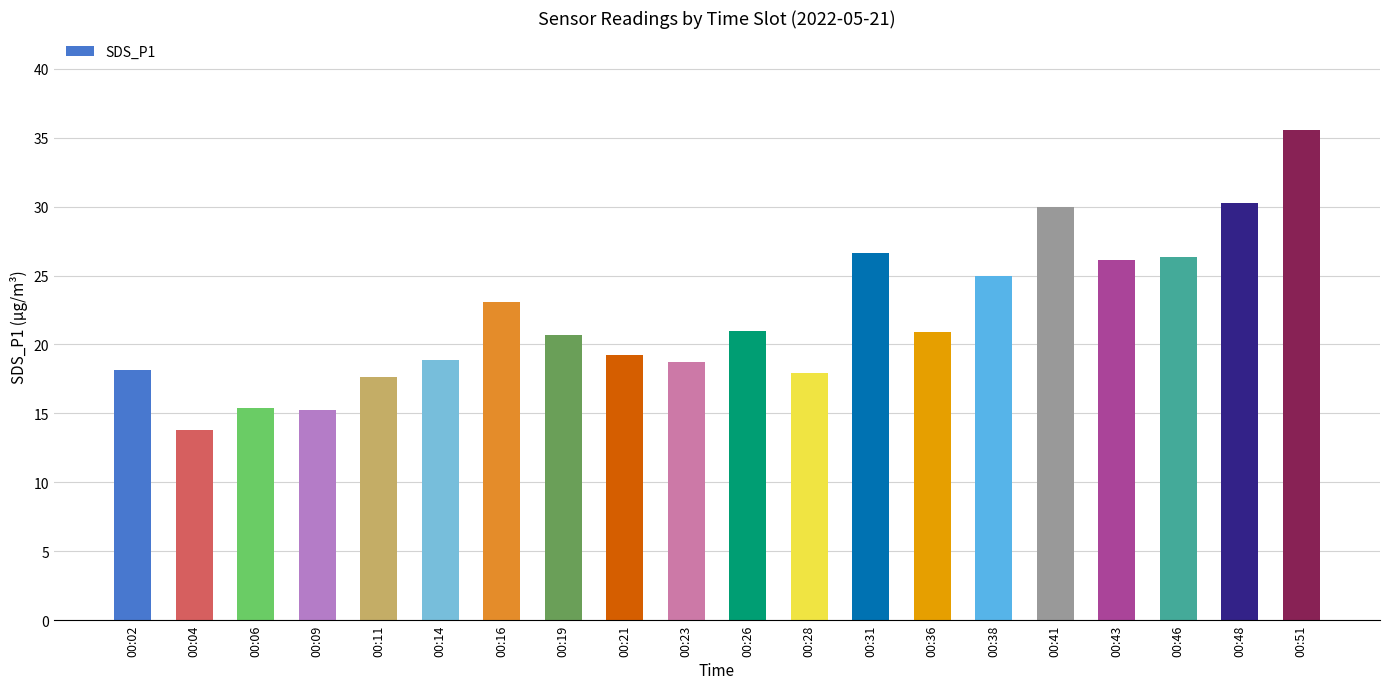

How many values exceed 20?

11